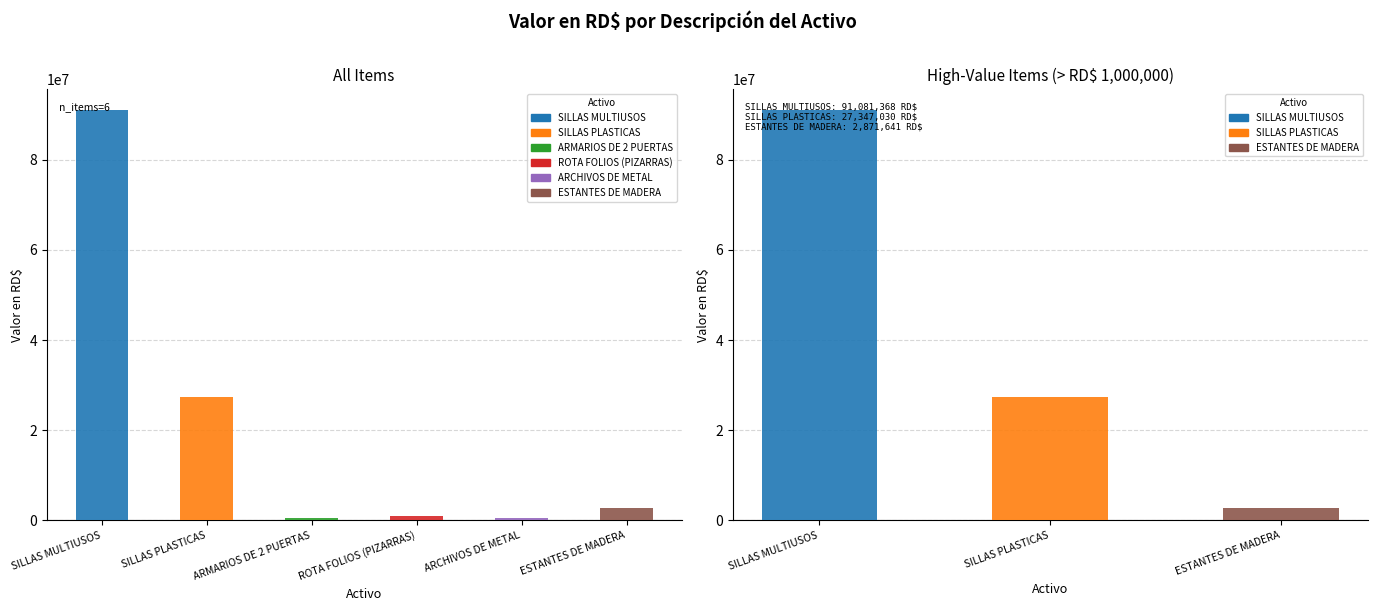

Rank the categories by value from lowest to highest.

ARMARIOS DE 2 PUERTAS, ARCHIVOS DE METAL, ROTA FOLIOS (PIZARRAS), ESTANTES DE MADERA, SILLAS PLASTICAS, SILLAS MULTIUSOS